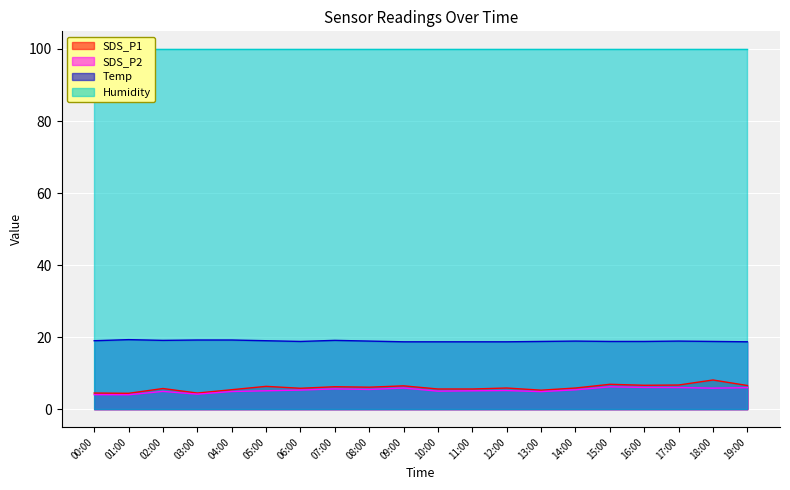

Where is the first local minimum for Temp?

02:00